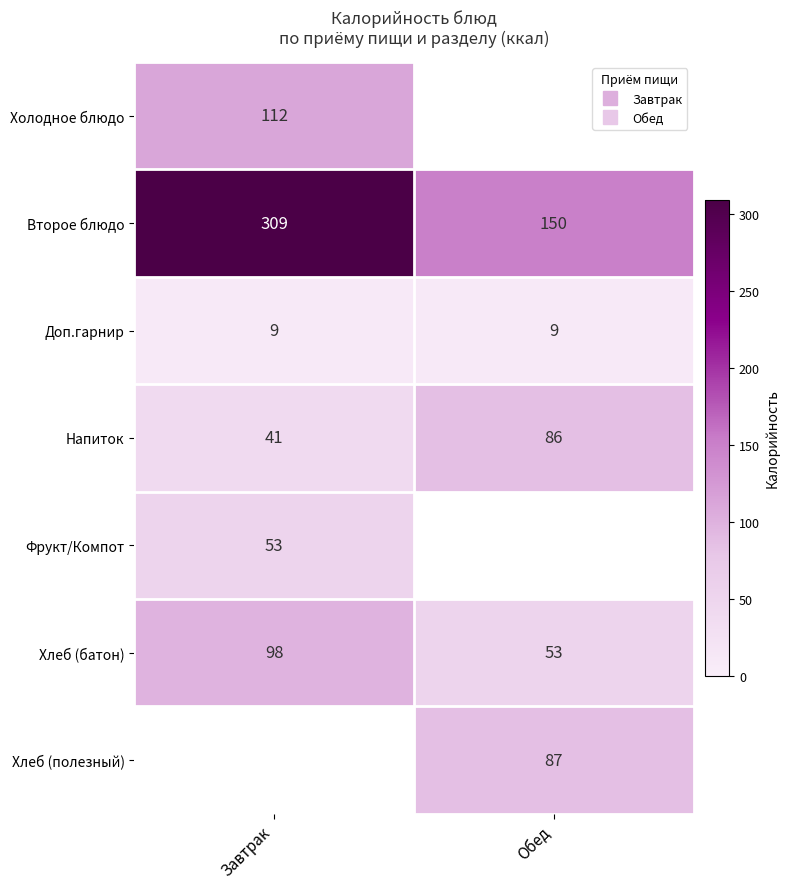

Which series has the largest range (max minus min)?

Второе блюдо